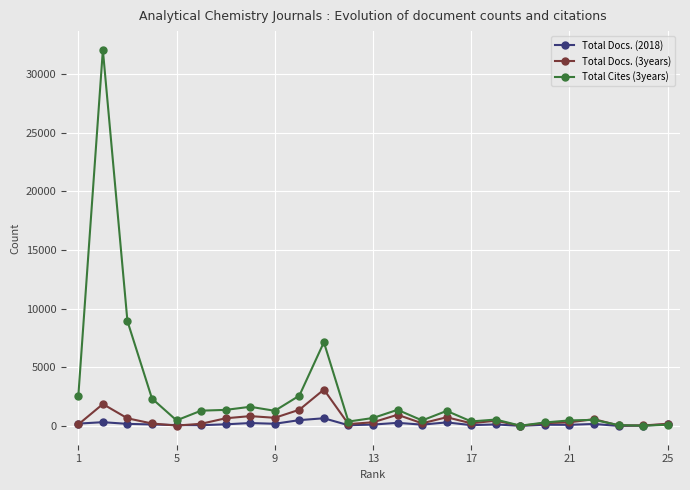

What are all the series names shown in the legend?

Total Docs. (2018), Total Docs. (3years), Total Cites (3years)